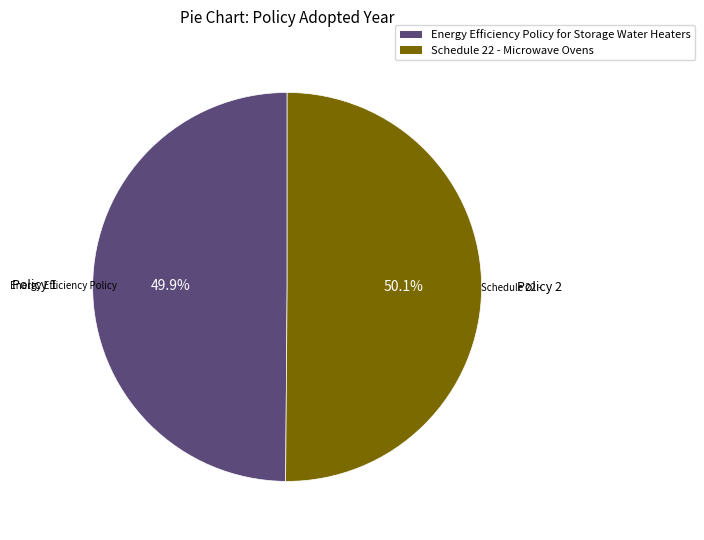

Is there a majority slice in this chart?

Yes